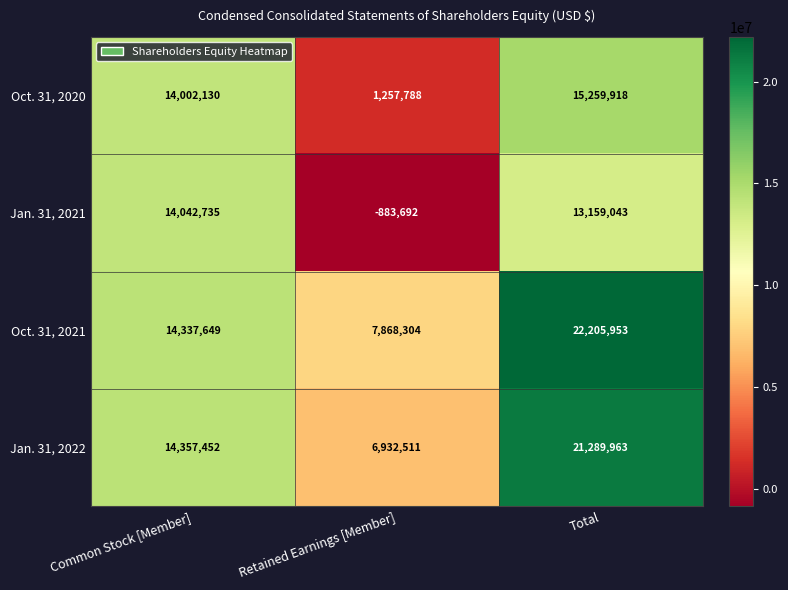

What is the sum of all Jan. 31, 2021 values?

26318086